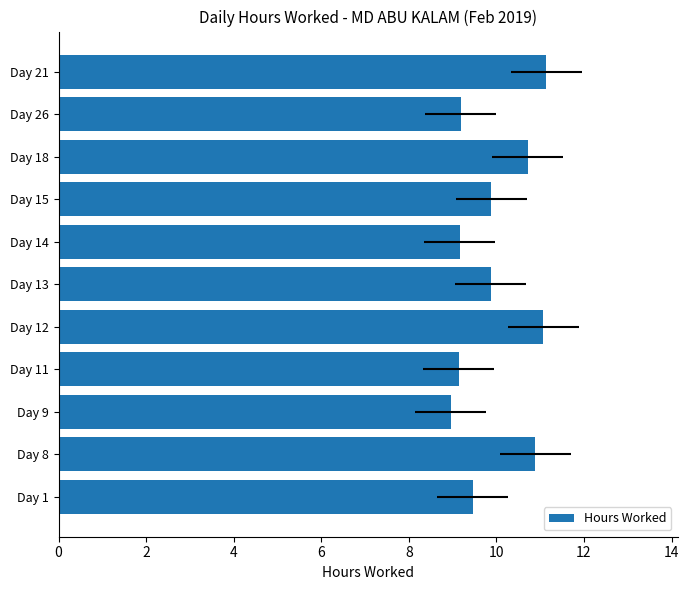

What is the label of the 5th bar from the right?

Day 14